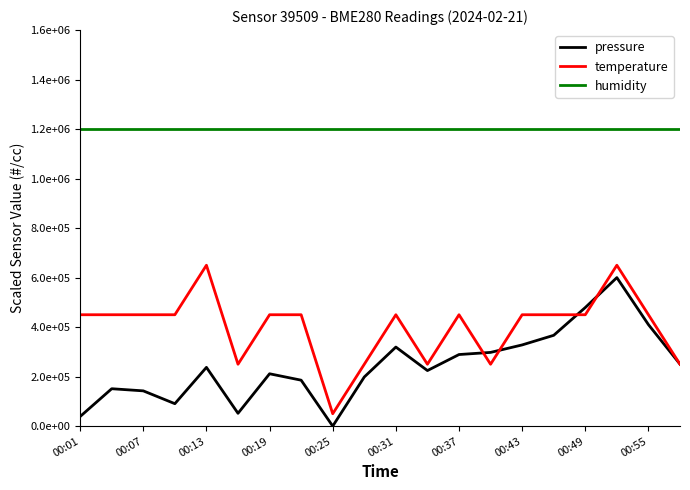

Does the chart display data point markers on the line(s)?

No